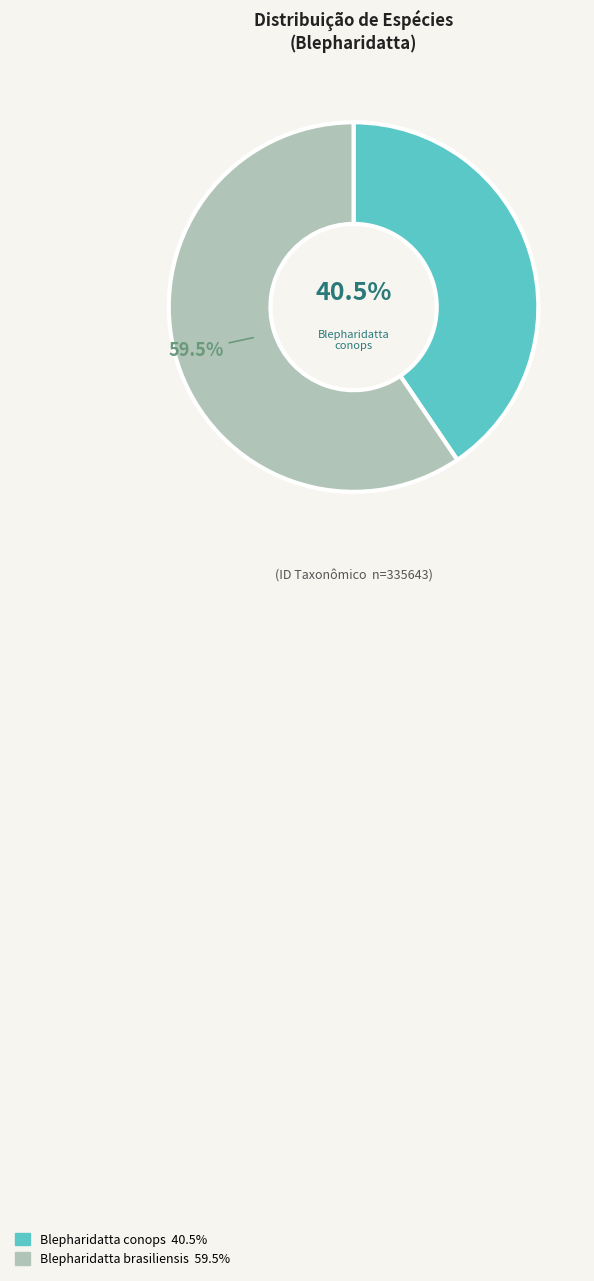

What is the largest slice in the pie chart?

Blepharidatta brasiliensis